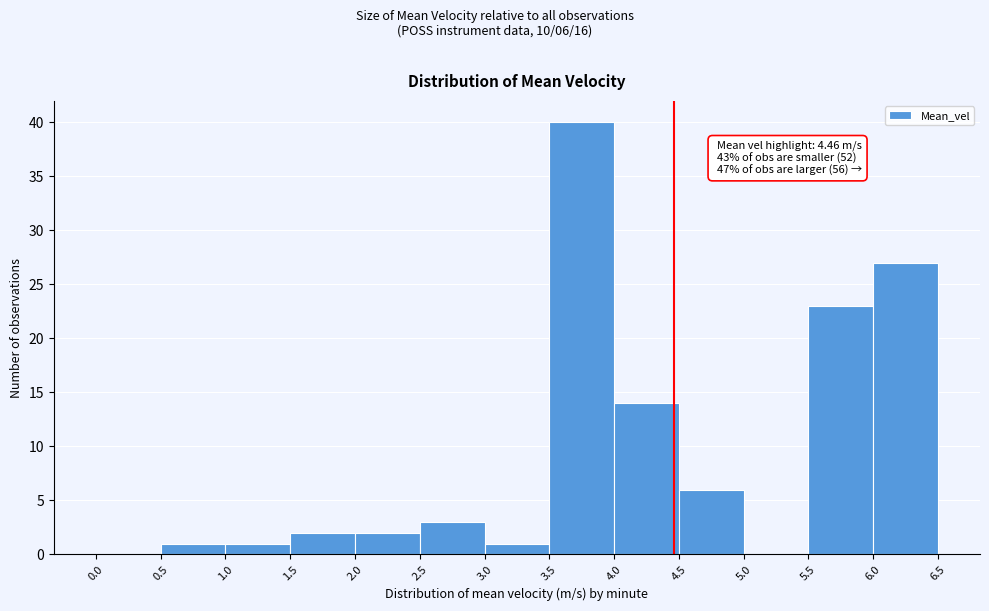

Which range on the x-axis has the tallest bar?

3.5 to 4.0